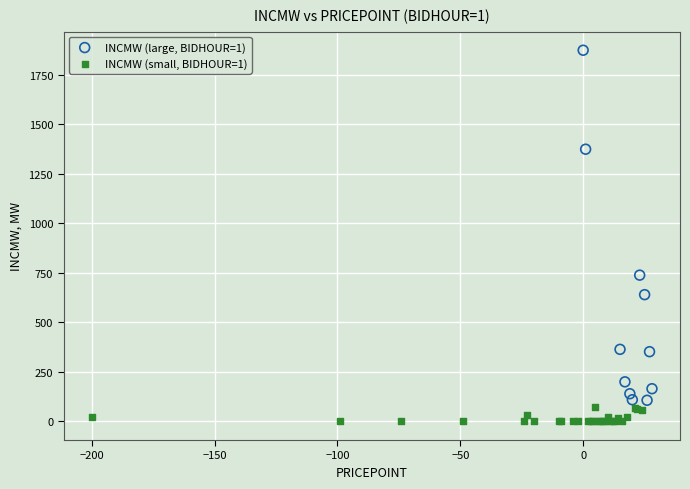

Which series has the widest spread of Y values?

INCMW (large, BIDHOUR=1)